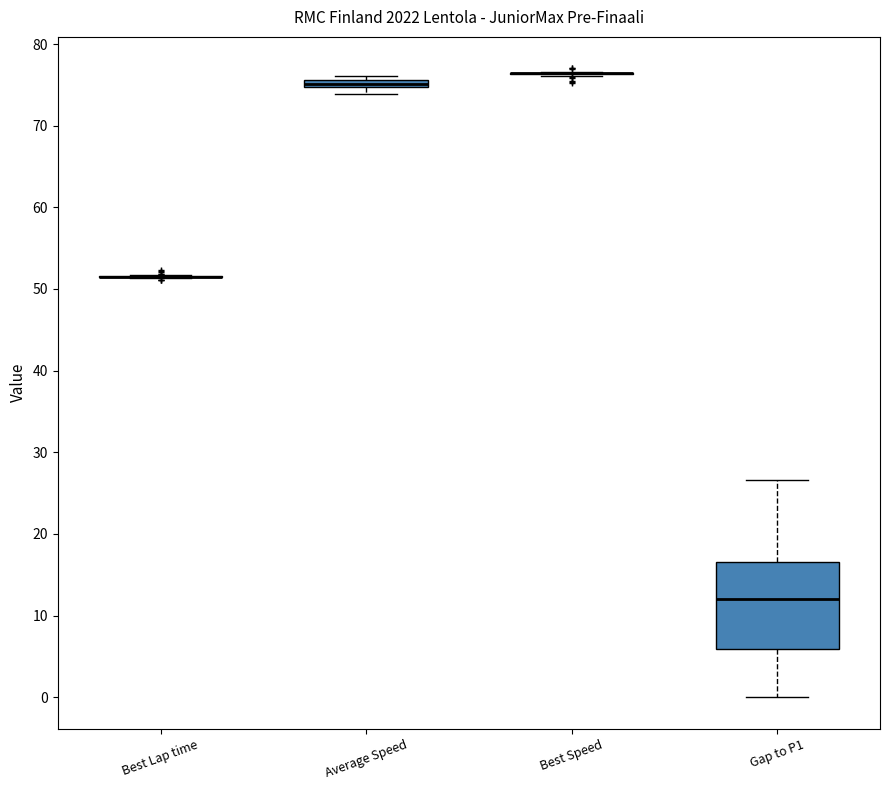

Where is the upper edge of the box for Gap to P1 on the y-axis? The values are not printed on the chart, so give them approximately, as read against the axis.

17